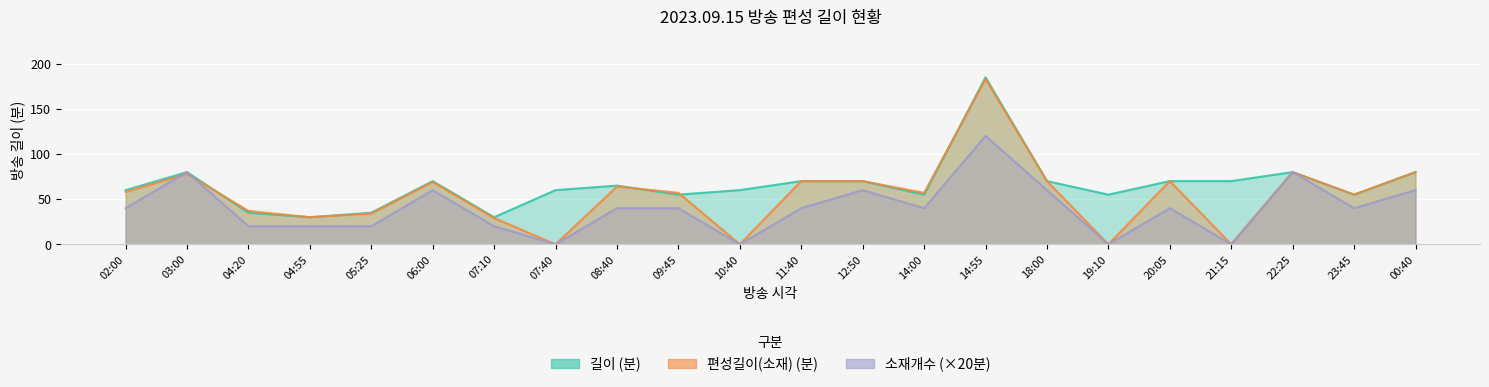

The value of 소재개수 at 04:55 is 34. True or false?

False